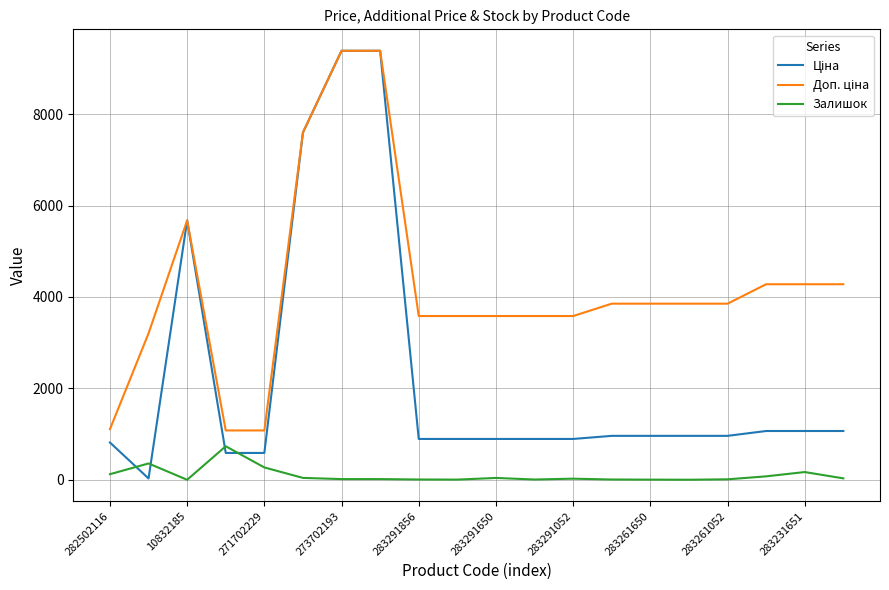

What is the greatest value displayed?

9384.0